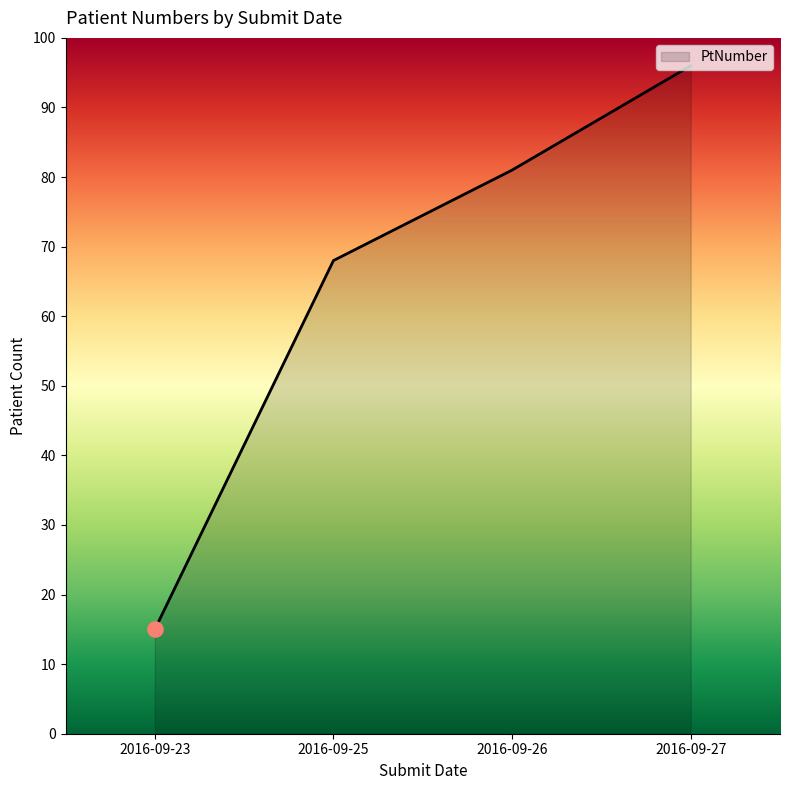

Between 2016-09-23 and 2016-09-27, which is larger?

2016-09-27